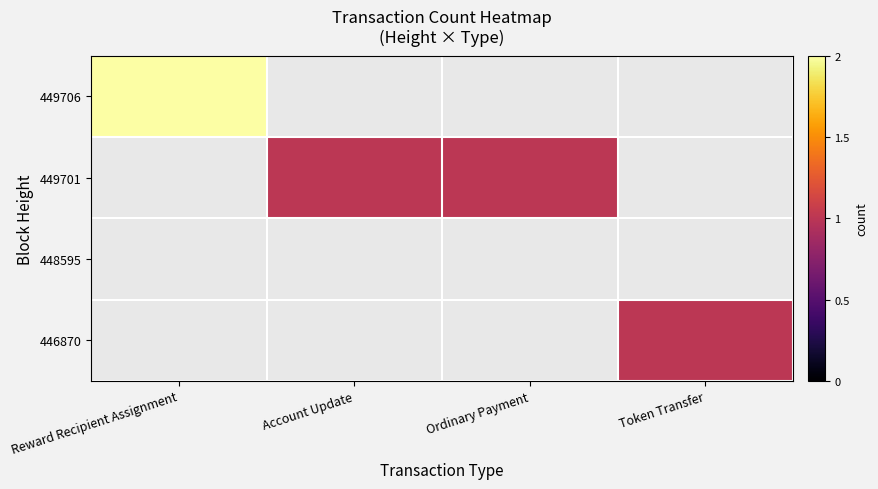

Reading left to right, what are all the values shown in this chart?

449706: Reward Recipient Assignment=2	Account Update=0	Ordinary Payment=0	Token Transfer=0
449701: Reward Recipient Assignment=0	Account Update=1	Ordinary Payment=1	Token Transfer=0
448595: Reward Recipient Assignment=0	Account Update=0	Ordinary Payment=0	Token Transfer=0
446870: Reward Recipient Assignment=0	Account Update=0	Ordinary Payment=0	Token Transfer=1